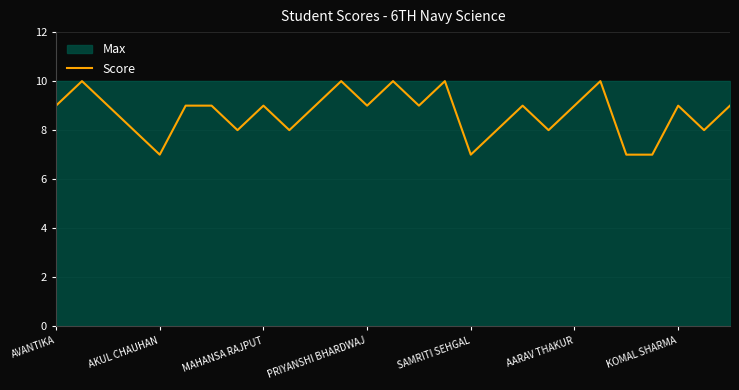

True or false: the data shows 16 at 26.

False